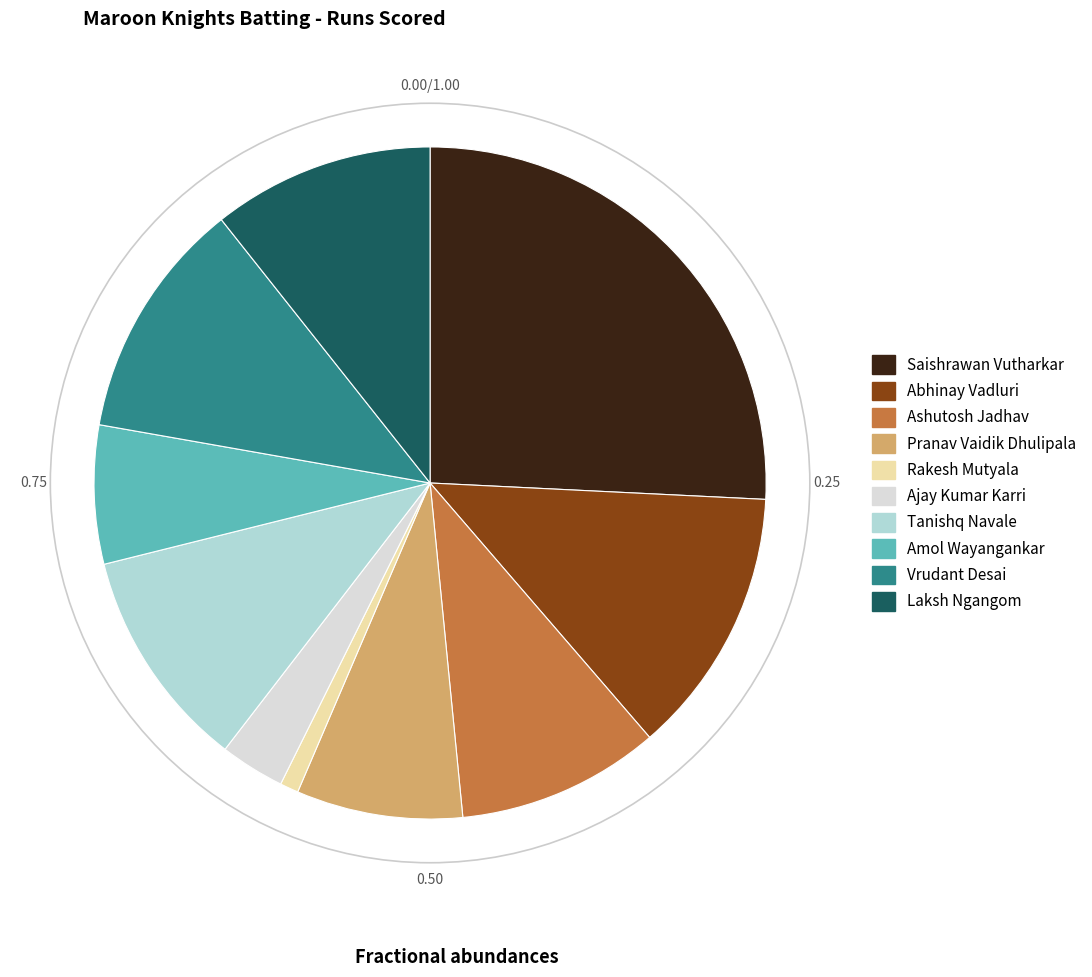

Is there a majority slice in this chart?

No